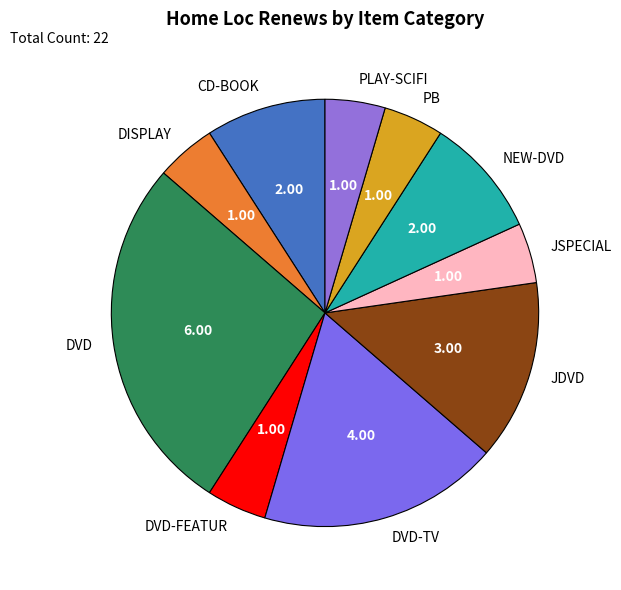

Count the number of slices in the pie.

10